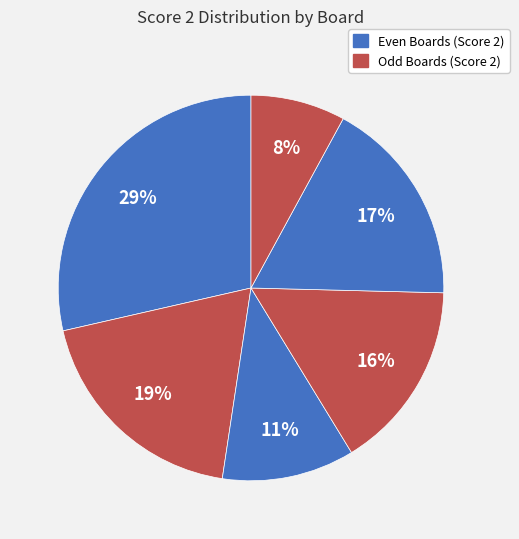

How many slices are in this pie chart?

6